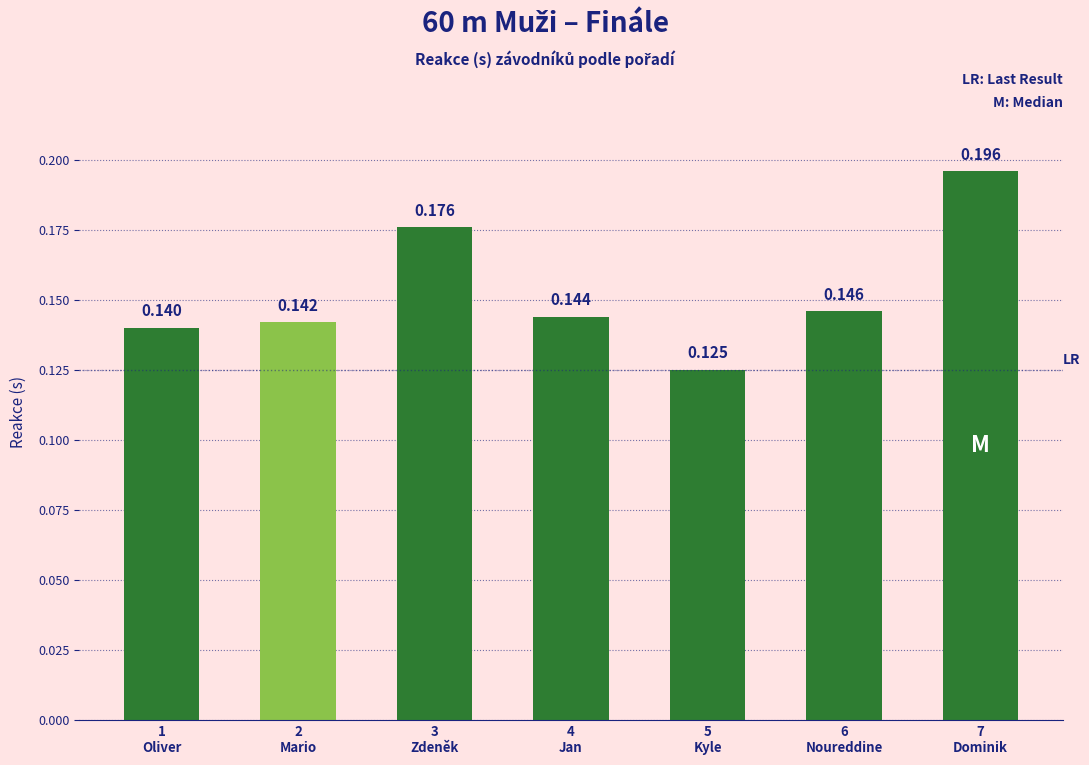

What is the greatest value displayed?

0.2